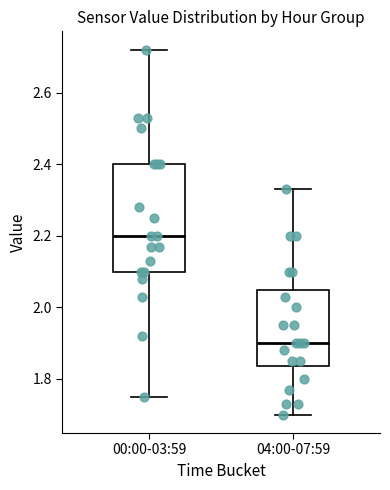

Where is the upper edge of the box for 00:00-03:59 on the y-axis? The values are not printed on the chart, so give them approximately, as read against the axis.

2.40